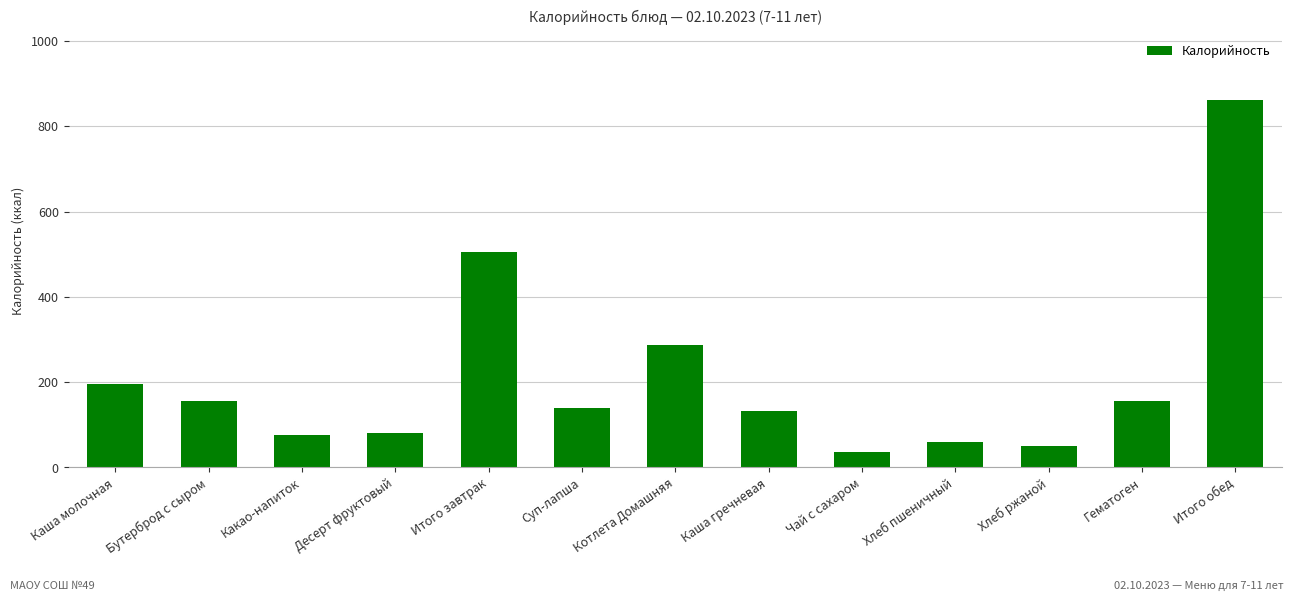

Read the value at Гематоген.

156.0